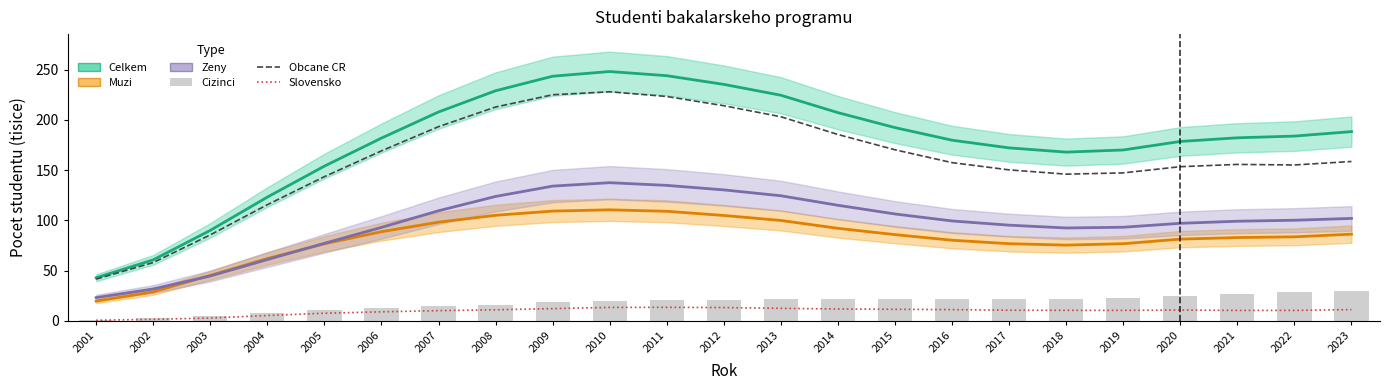

At which label does Slovensko first exceed 10?

2007